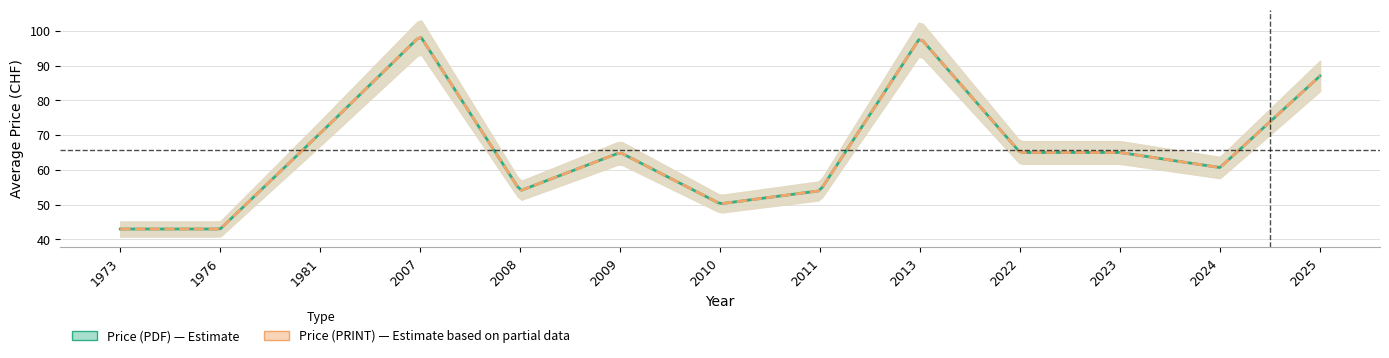

How many lines are shown in the chart?

2